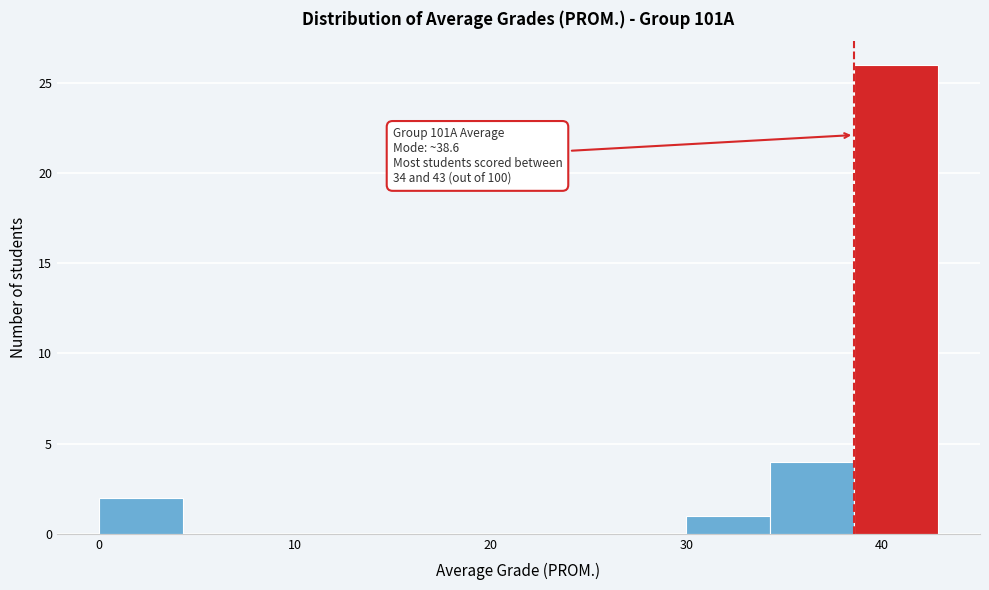

Which range on the x-axis has the tallest bar?

39 to 43